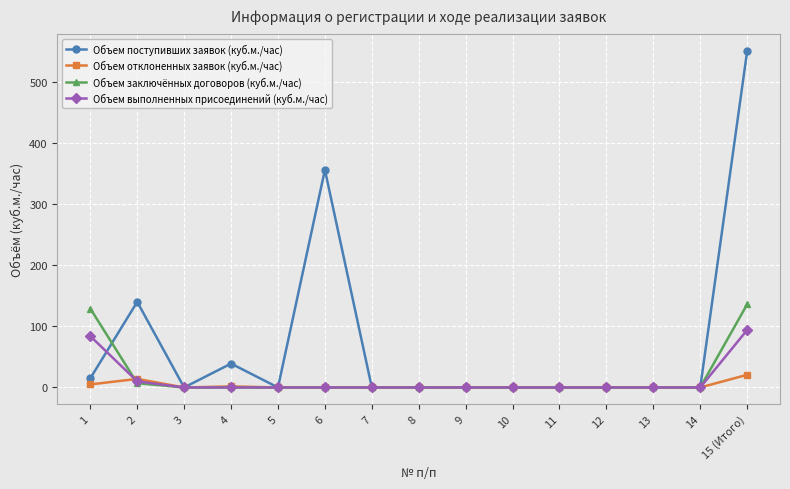

At which category is the sum across all series the highest?

15 (Итого)